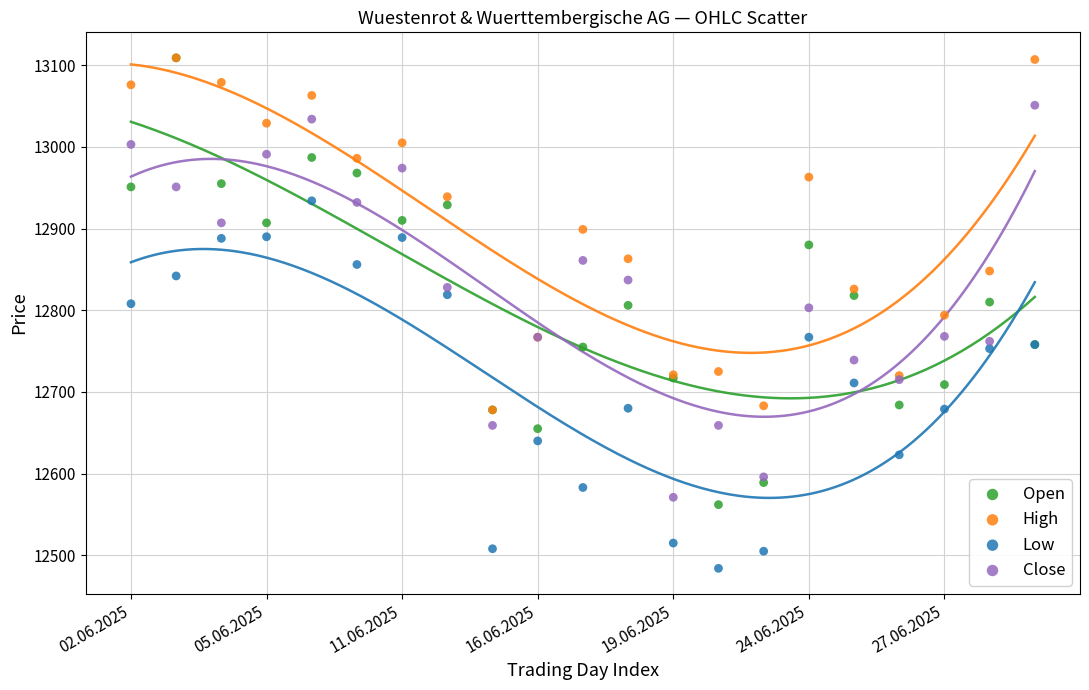

Which series contains the lowest Y value?

Low